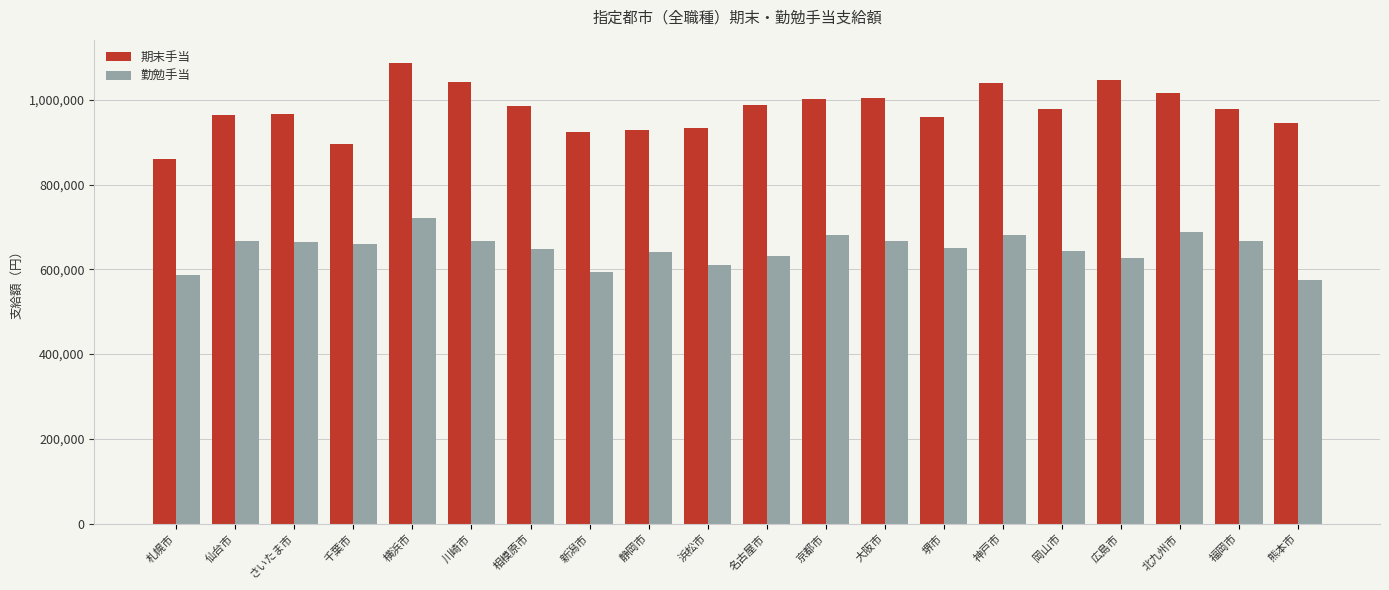

How many values in the 勤勉手当 series are below 659000?

10